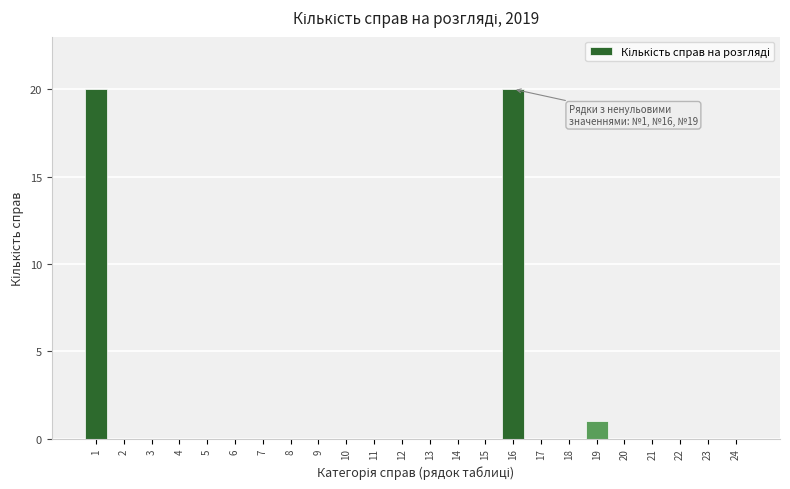

Reading left to right, extract all data points from this chart.

1=20	2=0	3=0	4=0	5=0	6=0	7=0	8=0	9=0	10=0	11=0	12=0	13=0	14=0	15=0	16=20	17=0	18=0	19=1	20=0	21=0	22=0	23=0	24=0